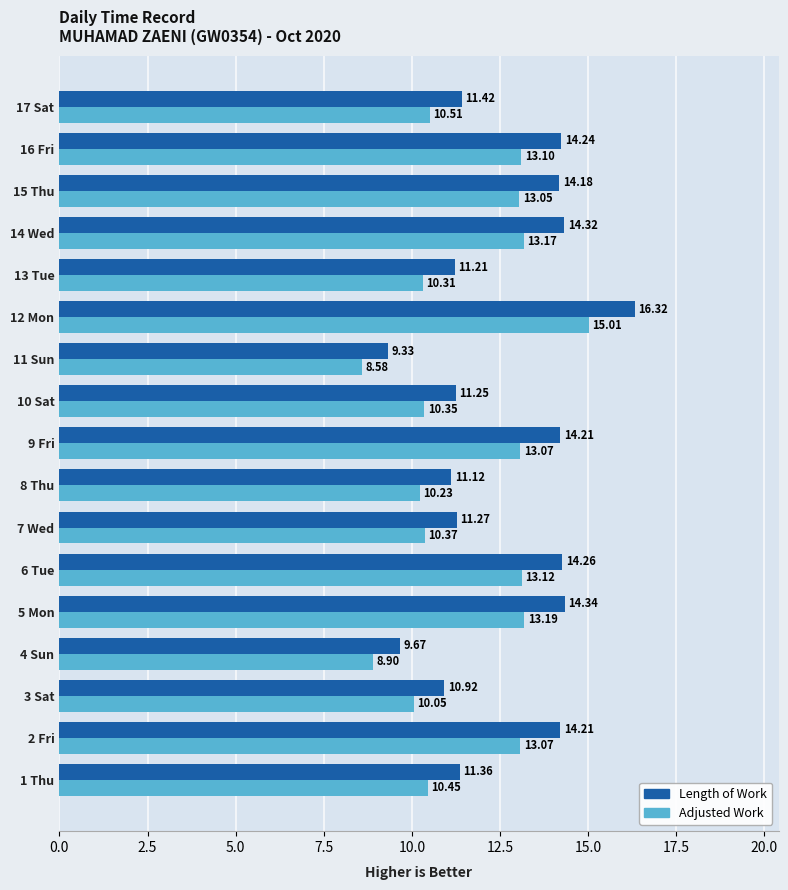

At which label is Length of Work closest to 12?

17 Sat